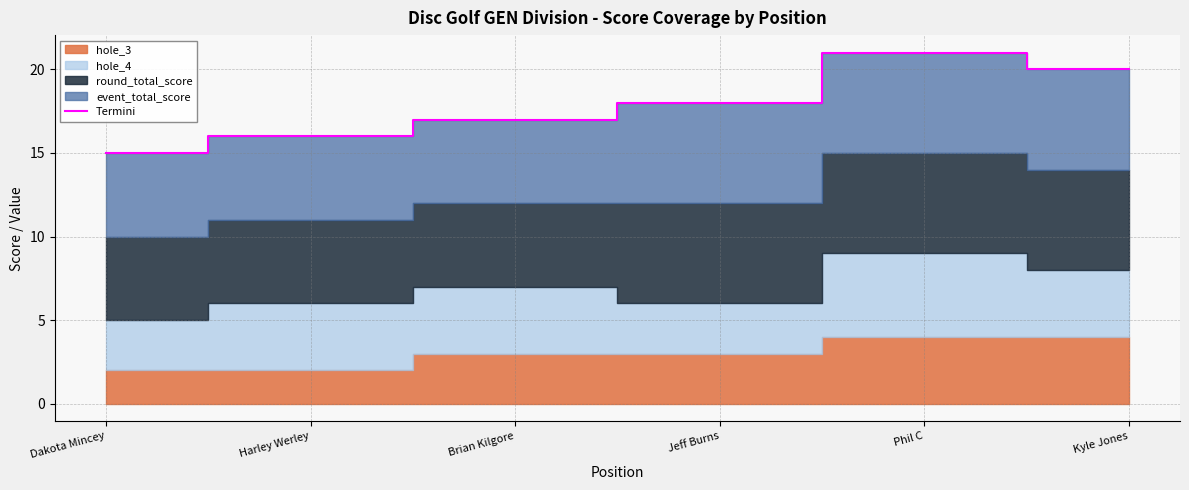

The value at Phil C is 37. True or false?

False